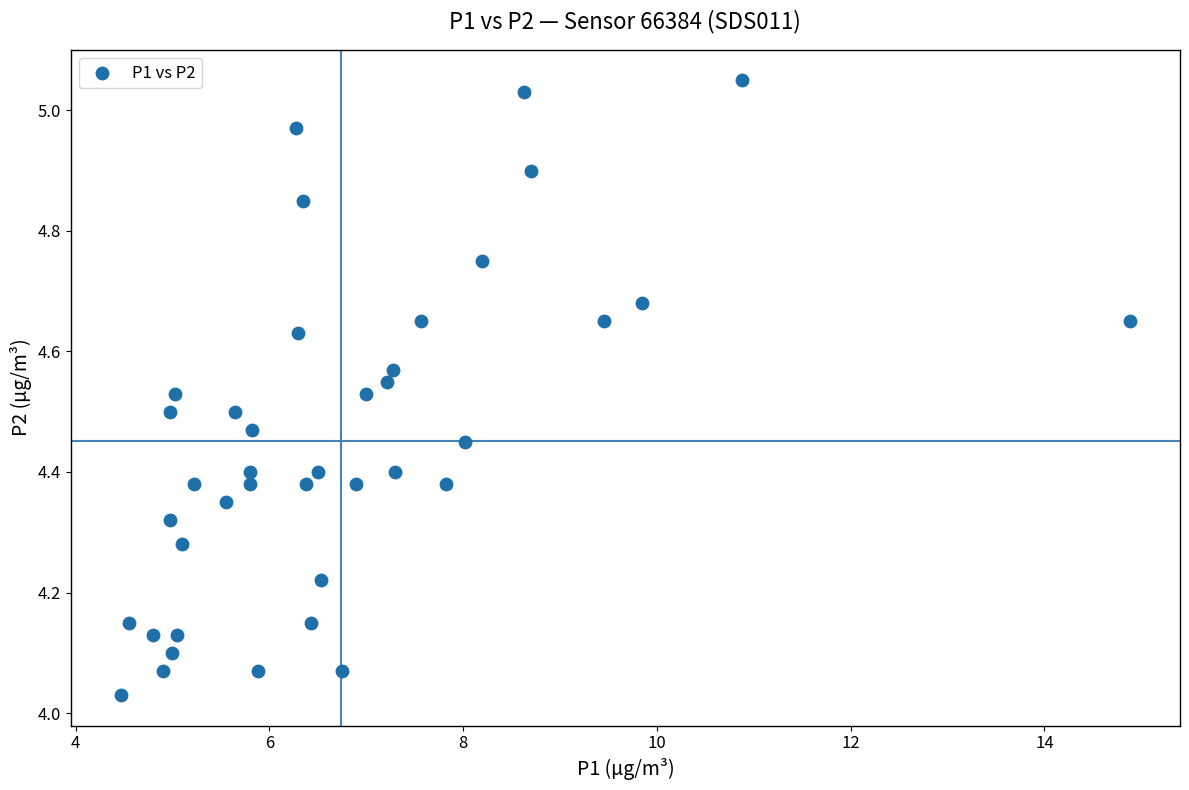

What is the range of Y values (max minus min)?

1.0